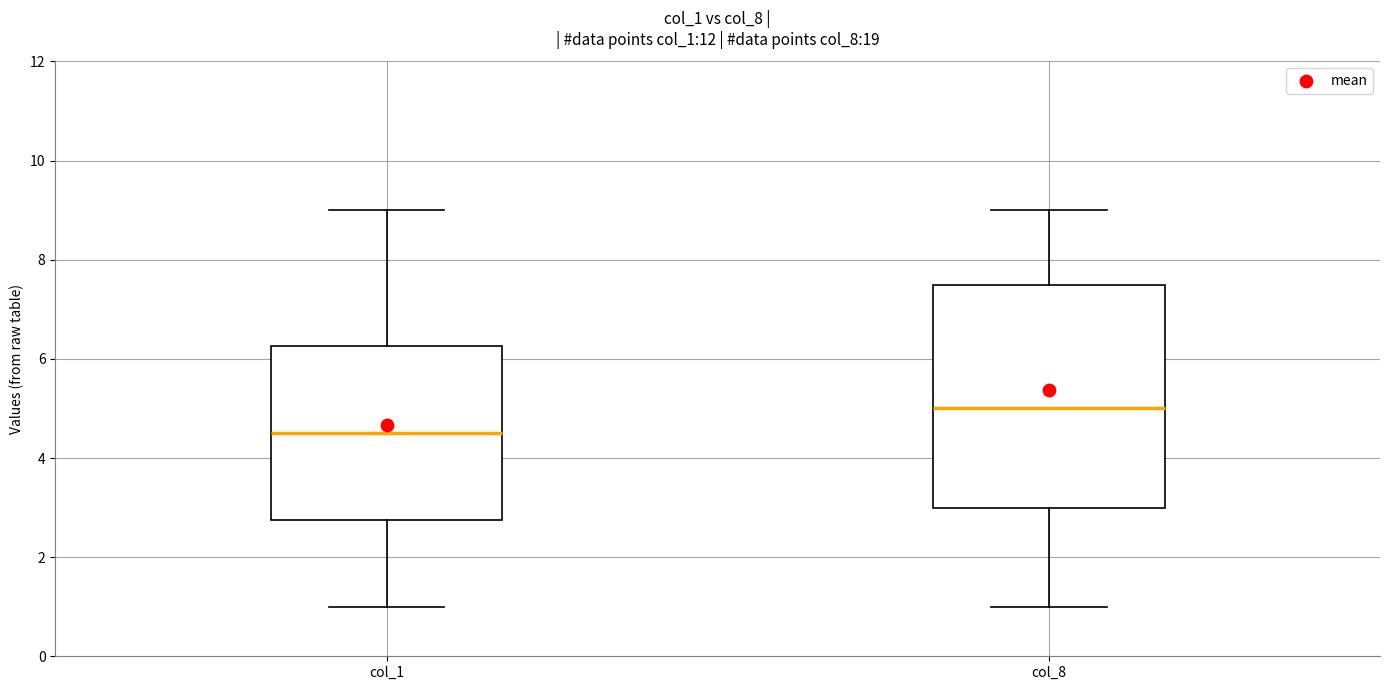

Where does the upper whisker of the box for col_8 end on the y-axis? The values are not printed on the chart, so give them approximately, as read against the axis.

9.0